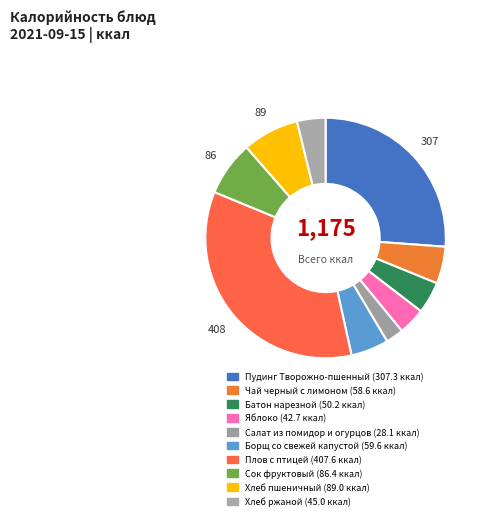

What is the largest slice in the pie chart?

Плов с птицей